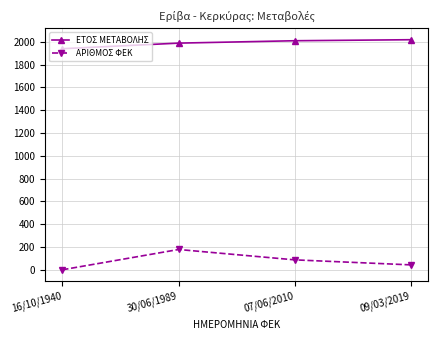

How many interior local peaks does the ΑΡΙΘΜΟΣ ΦΕΚ series have?

1